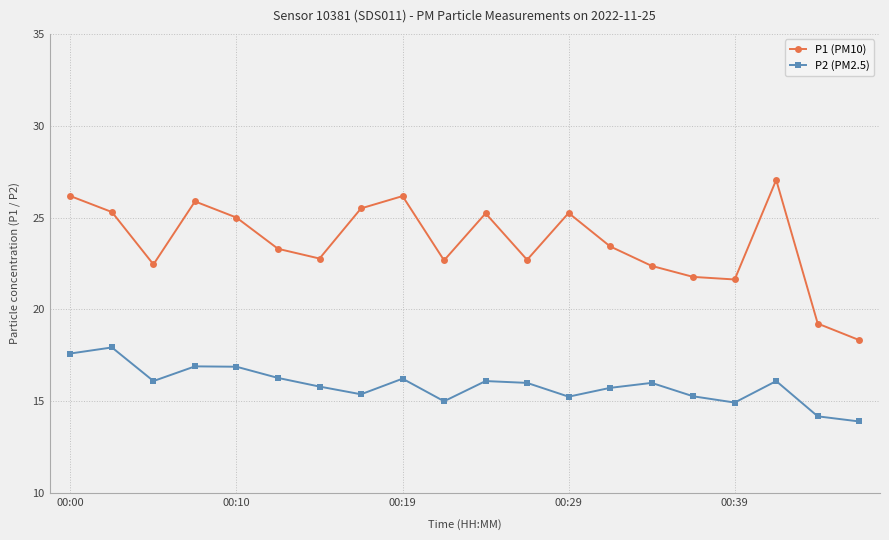

True or false: P1 (PM10) and P2 (PM2.5) cross at least once.

False